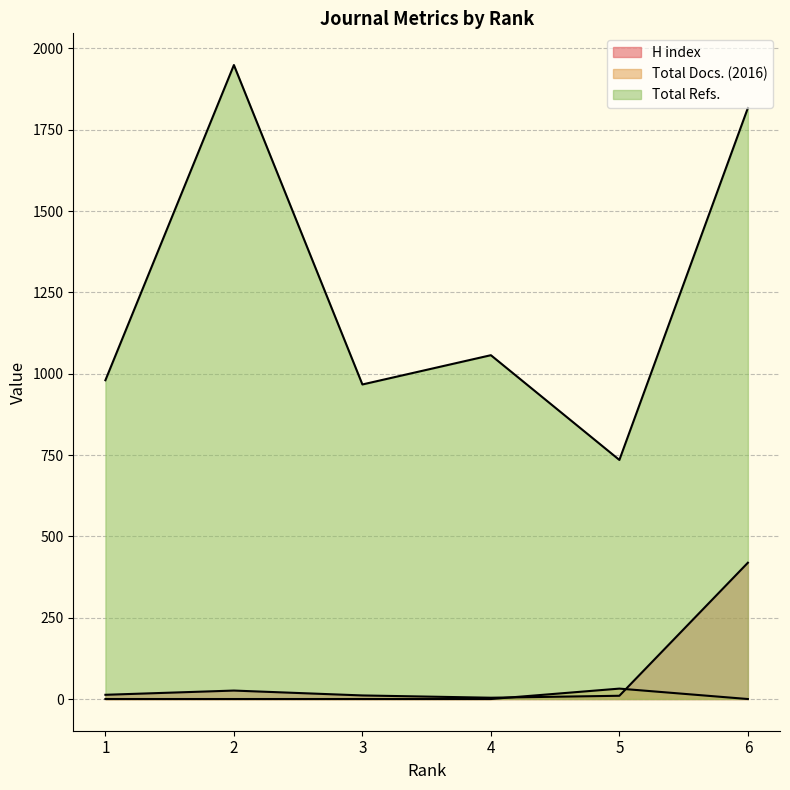

Between 2 and 5, which is larger?

2